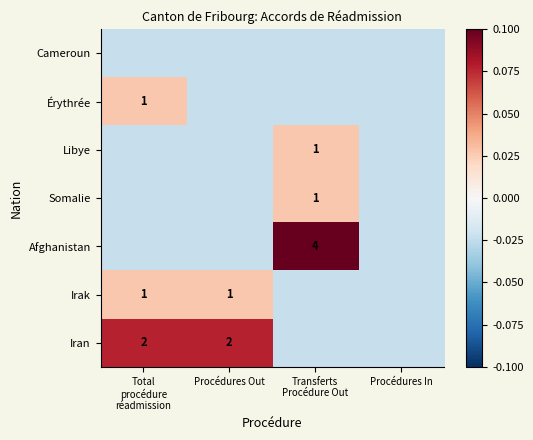

The value of Érythrée at Total procédure réadmission is 0.0. True or false?

True